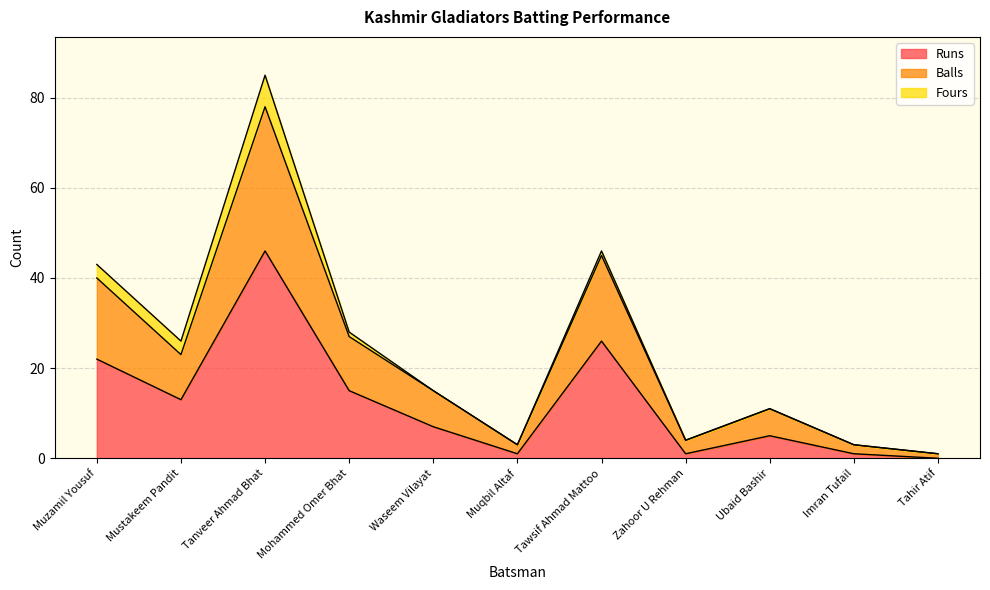

Where is Runs nearest to the value 23?

Muzamil Yousuf